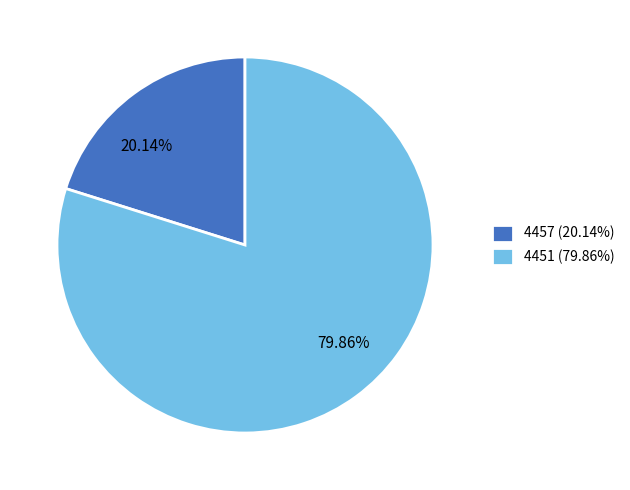

Is 4457 the majority of the pie?

No